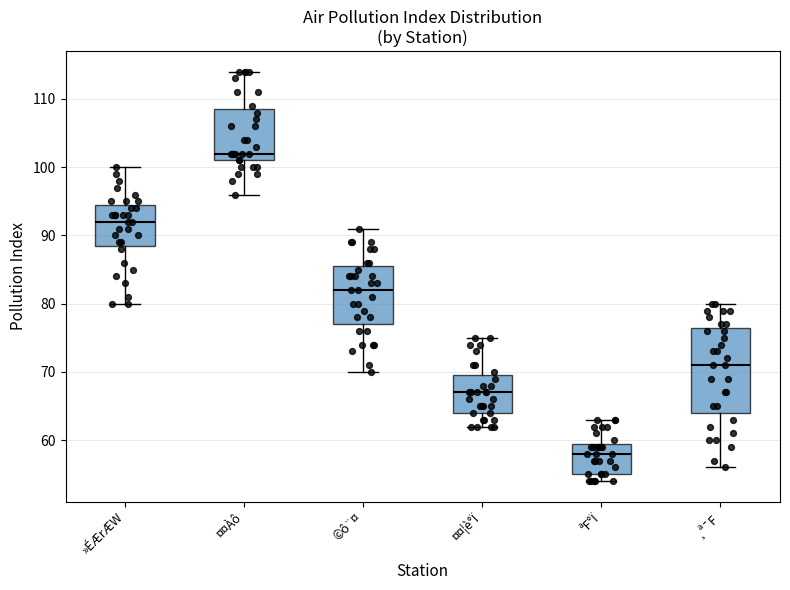

Which box's median line is the highest?

¤¤Àô